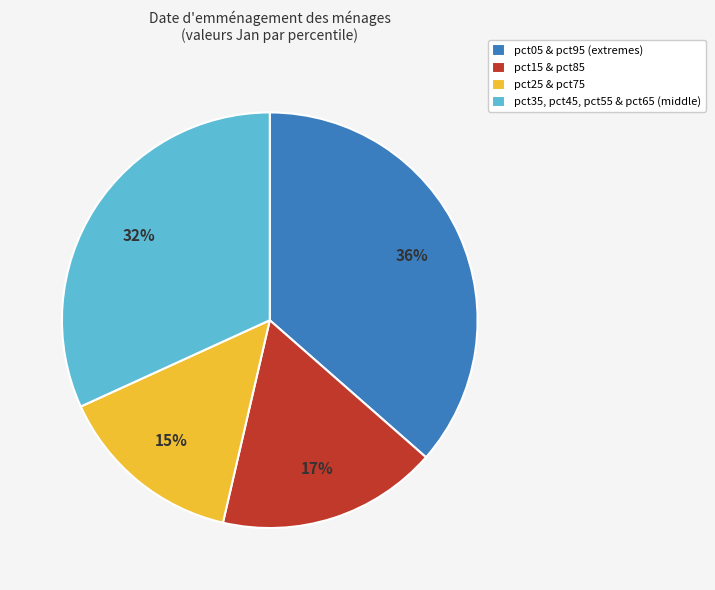

Which category has the biggest portion of the pie?

pct05 & pct95 (extremes)